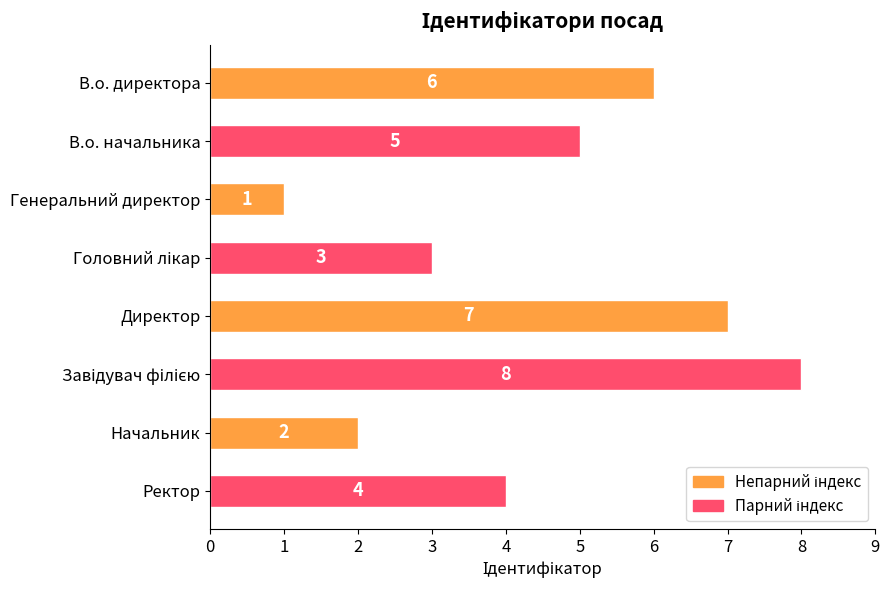

What is the maximum value shown in the chart?

8